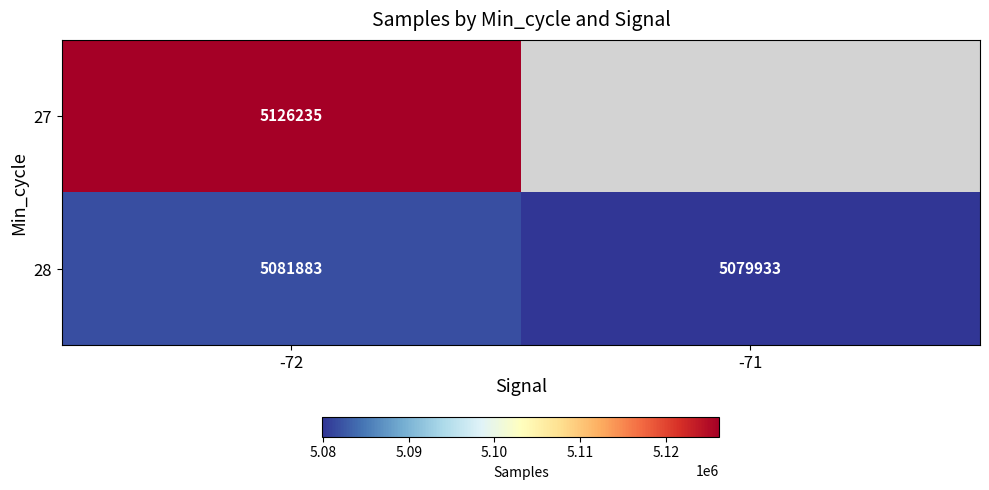

Rank the categories by 28 value from lowest to highest.

-71, -72